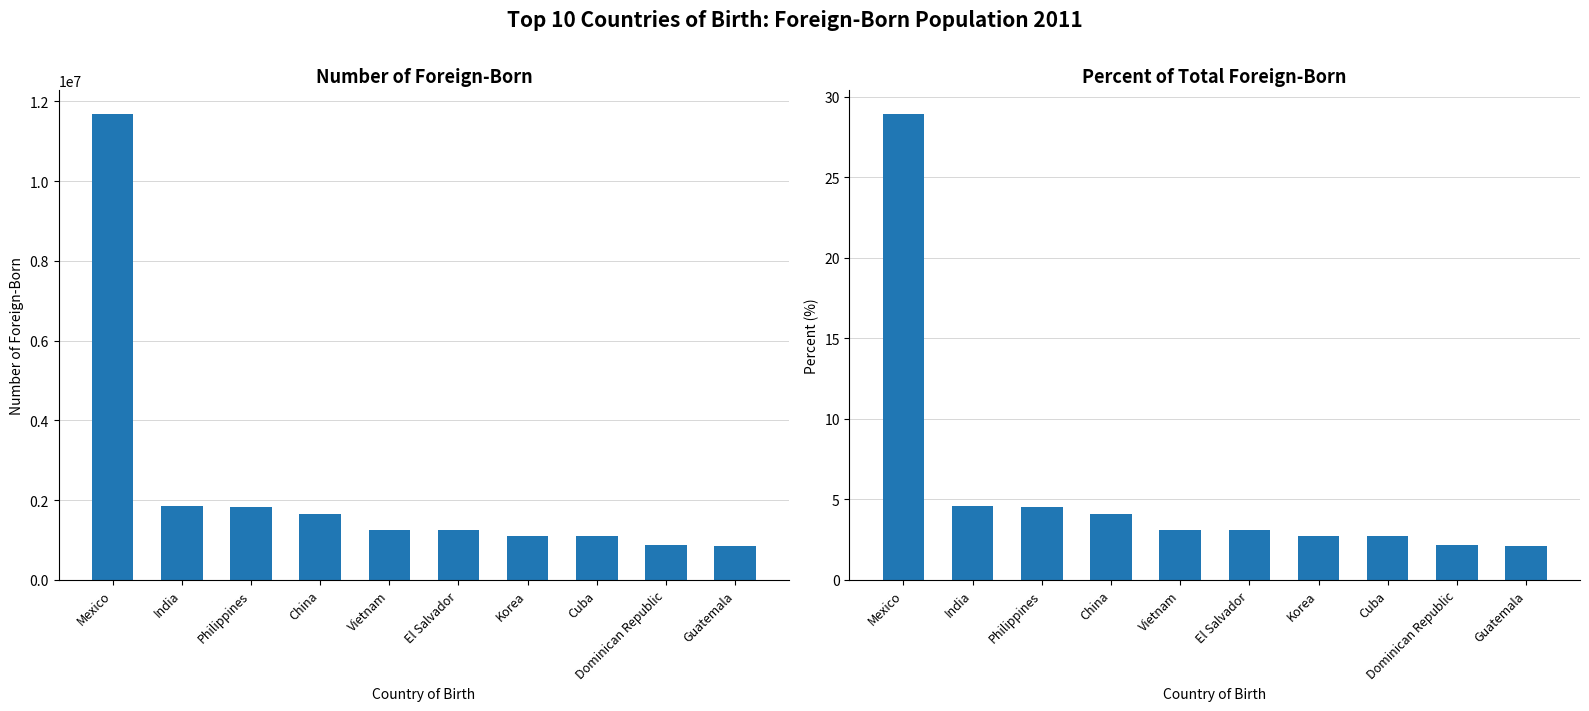

Rank the series at Vietnam from lowest to highest value.

Percent, Number